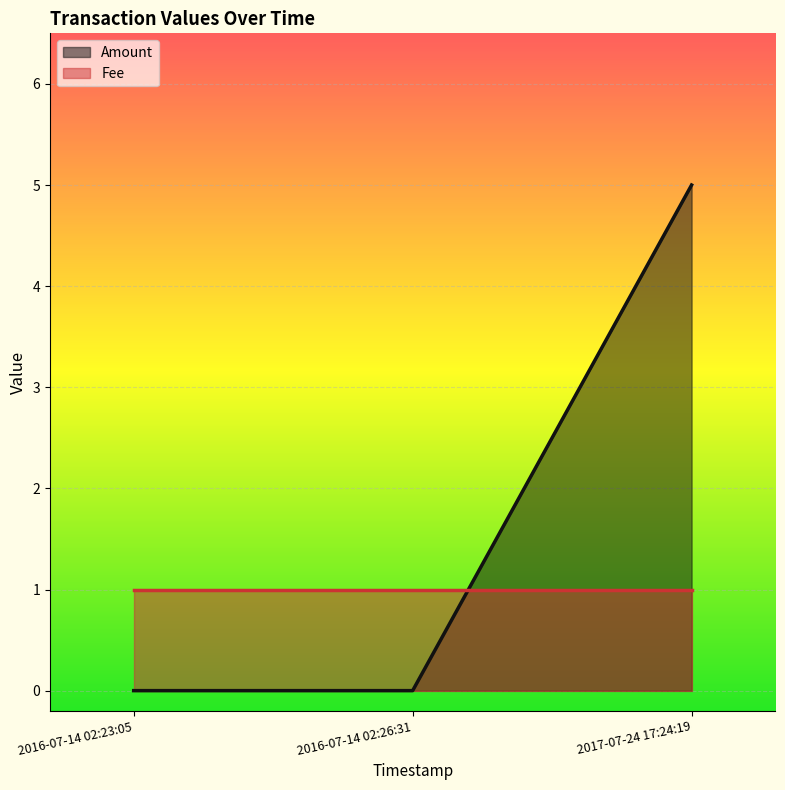

Which label corresponds to the largest value in the chart?

2017-07-24 17:24:19